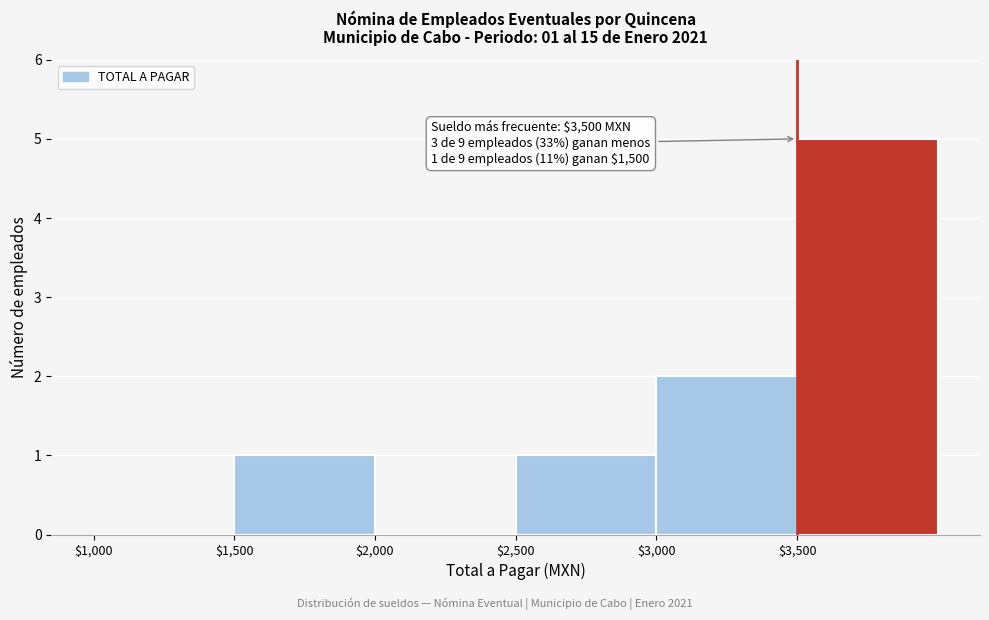

Which range on the x-axis has the tallest bar?

3500 to 4000